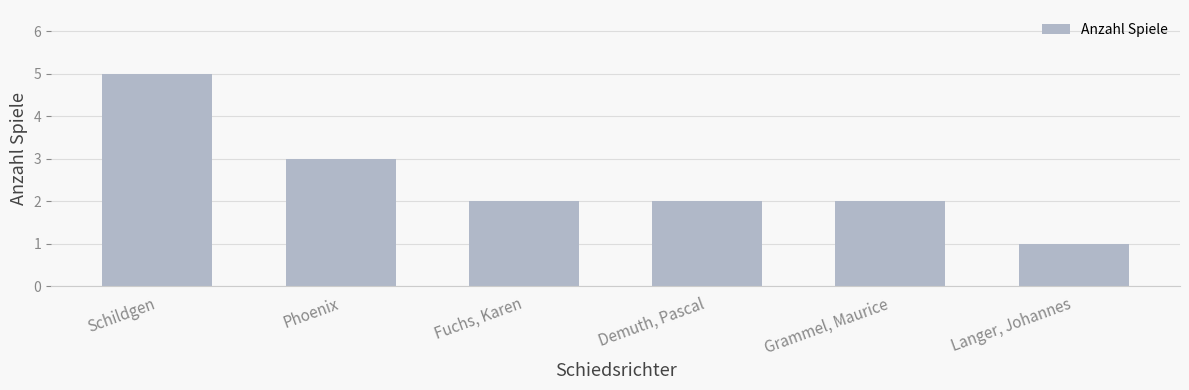

What is the smallest value displayed?

1